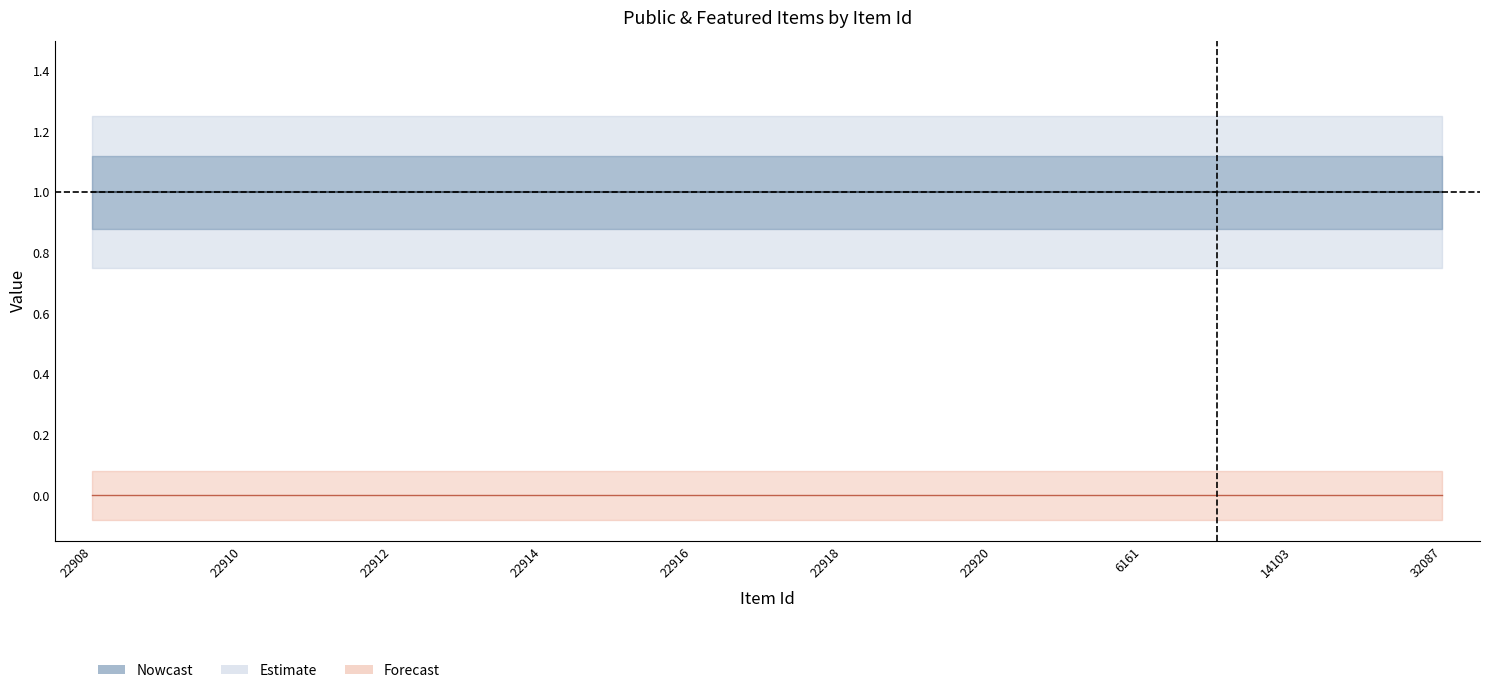

The value of public at 22918 is 1. True or false?

False